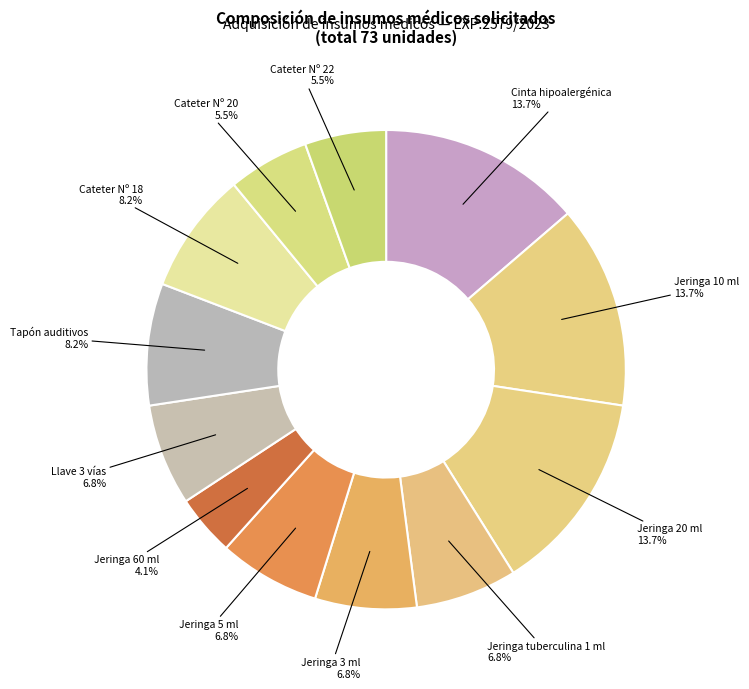

True or false: Jeringa 20 ml accounts for 27% of the total.

False